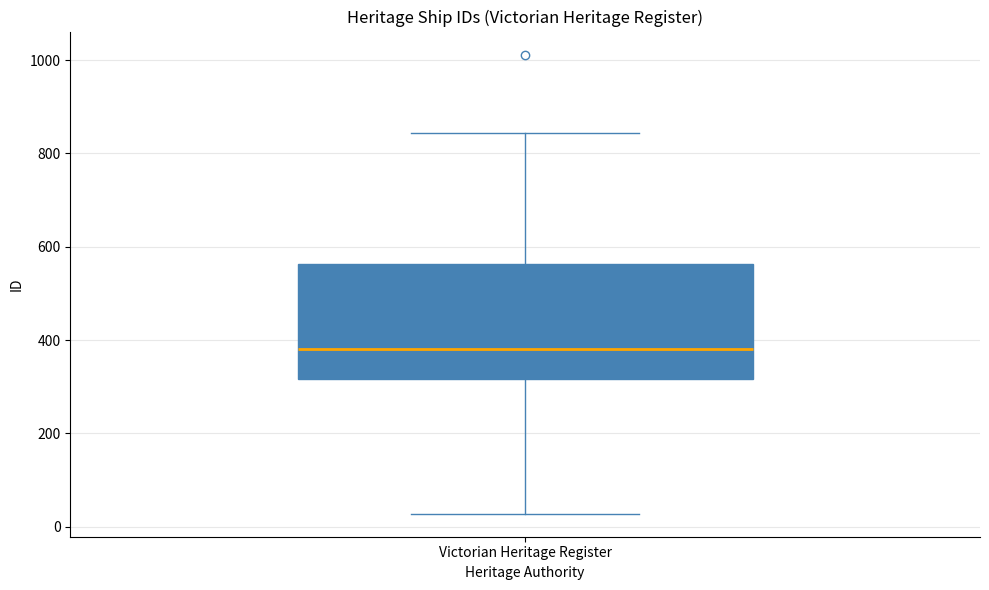

Transcribe this box plot: give where the median line is, the range the box spans, and where the two whiskers end, as read against the y-axis. The values are not printed on the chart, so give them approximately, as read against the axis.

median 380, box 320 to 560, whiskers 20 to 840